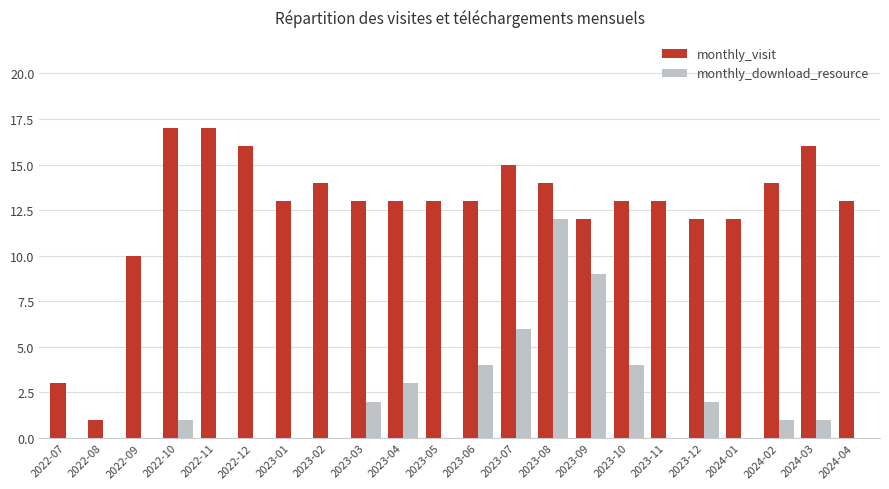

Is the value of monthly_visit at 2023-08 greater than the value of monthly_download_resource at 2023-12?

Yes